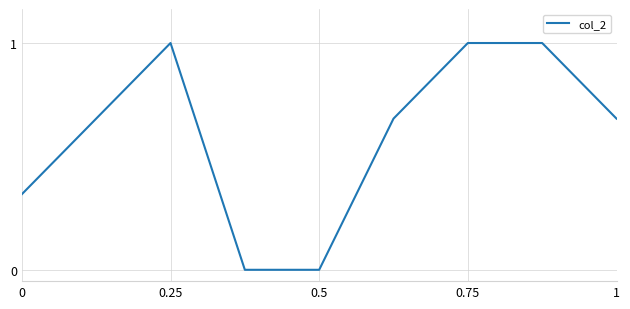

What is the maximum value shown in the chart?

1.0